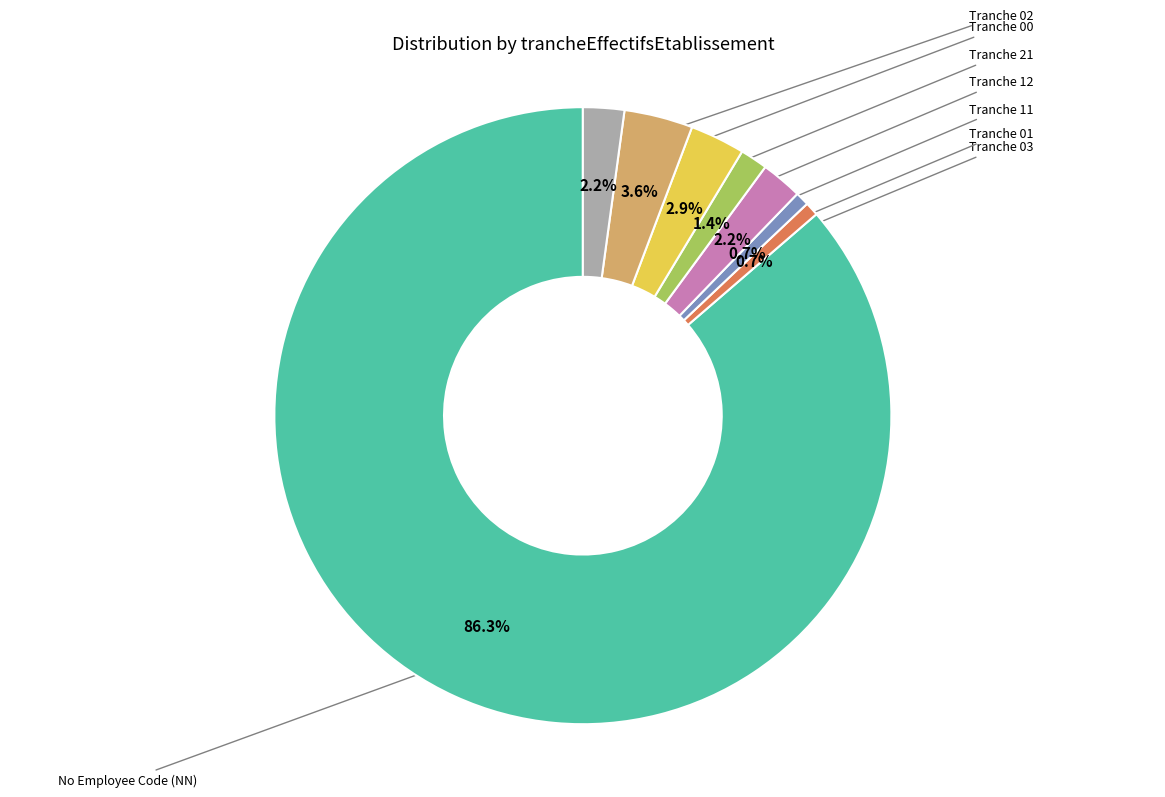

Count the number of slices in the pie.

8